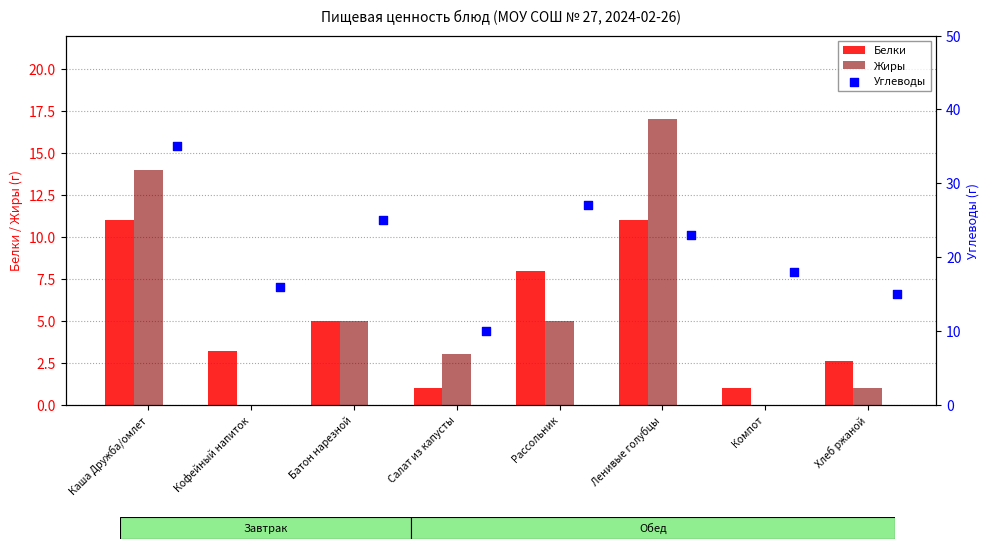

Which series reaches the minimum Y coordinate?

Жиры